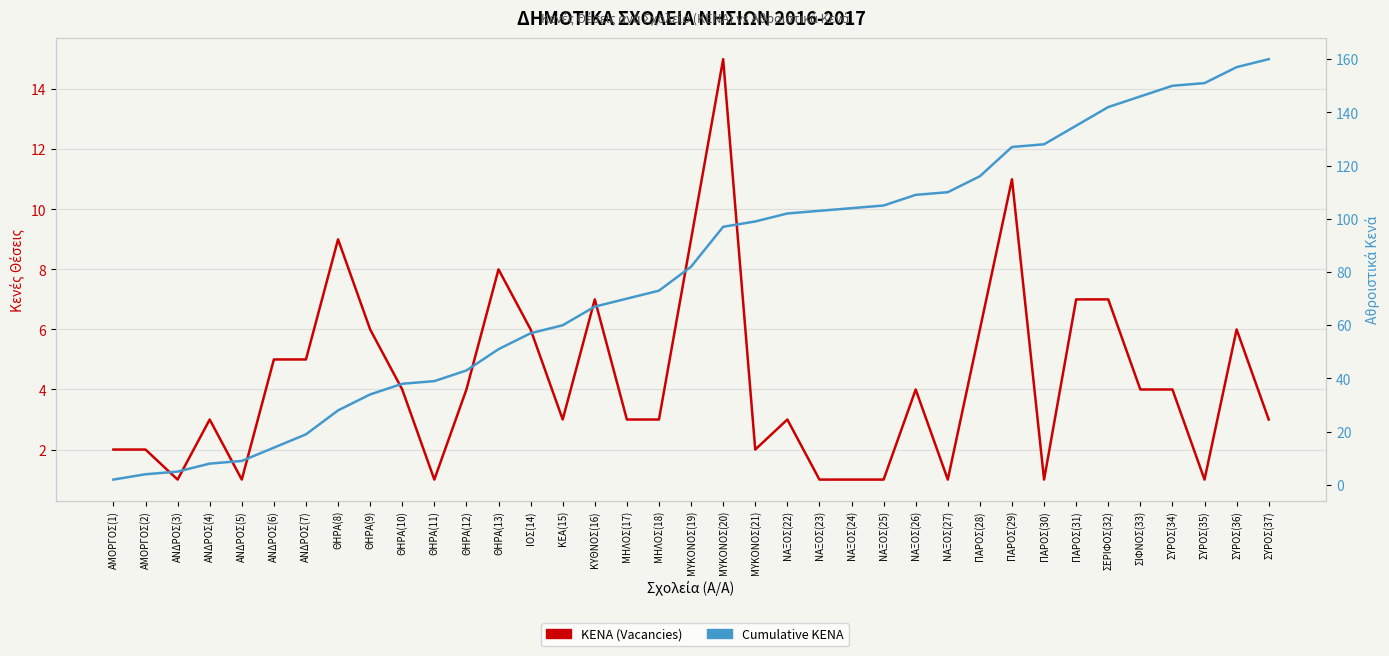

What position from the right is ΘΗΡΑ(12)?

26